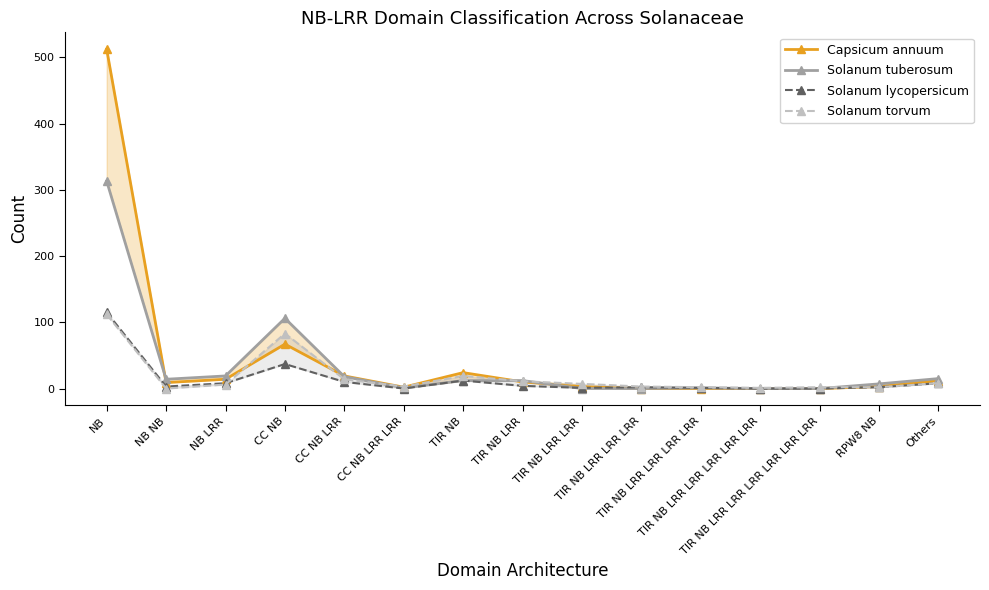

Read the Solanum torvum value at TIR NB LRR.

11